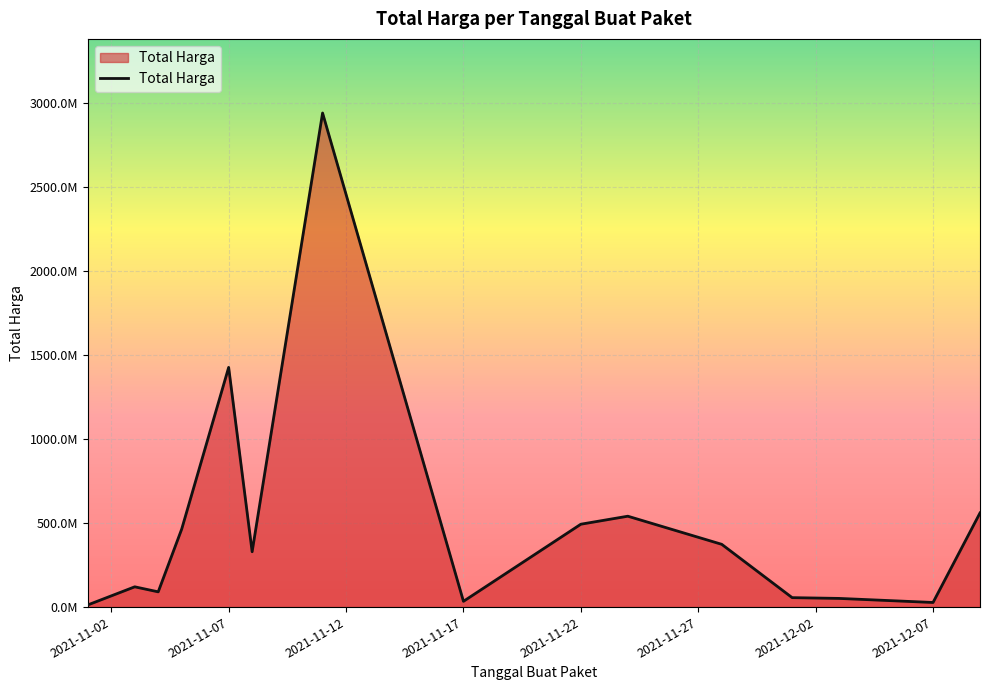

Does the chart display data point markers on the line(s)?

No